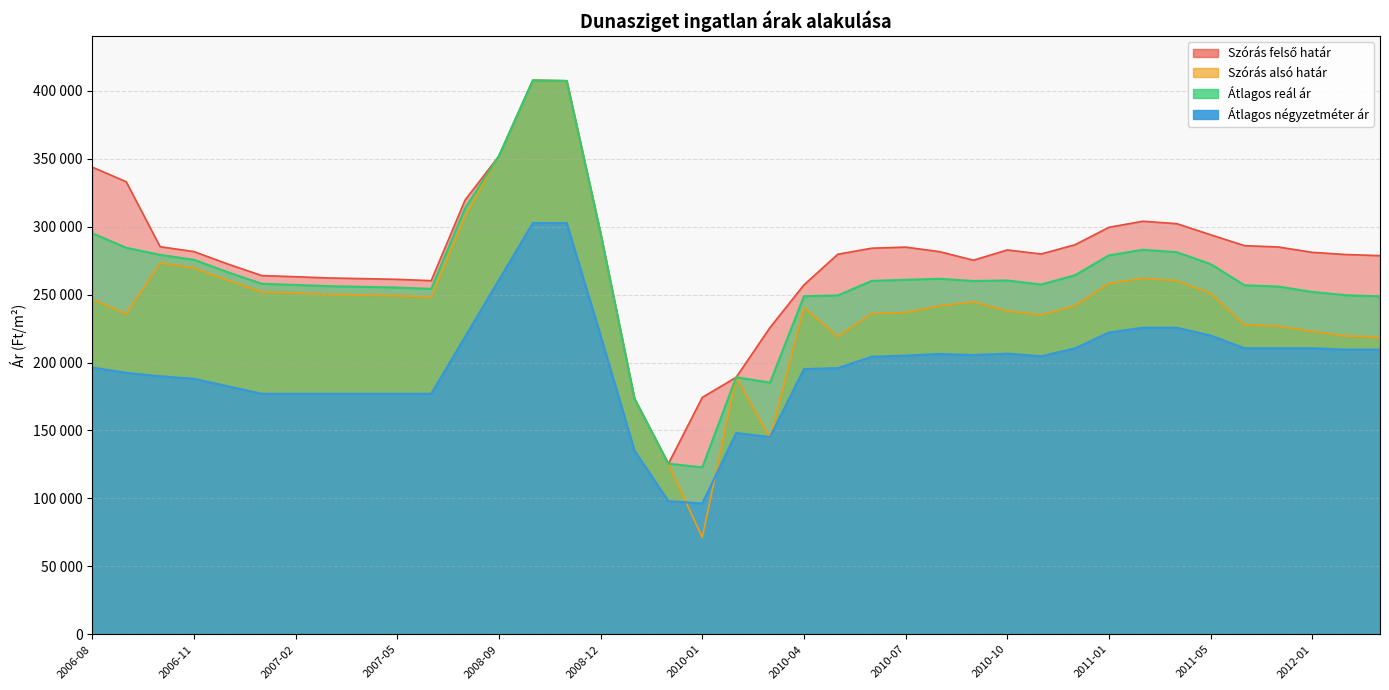

In Átlagos reál ár, how many points are higher than both neighbors (excluding endpoints)?

5